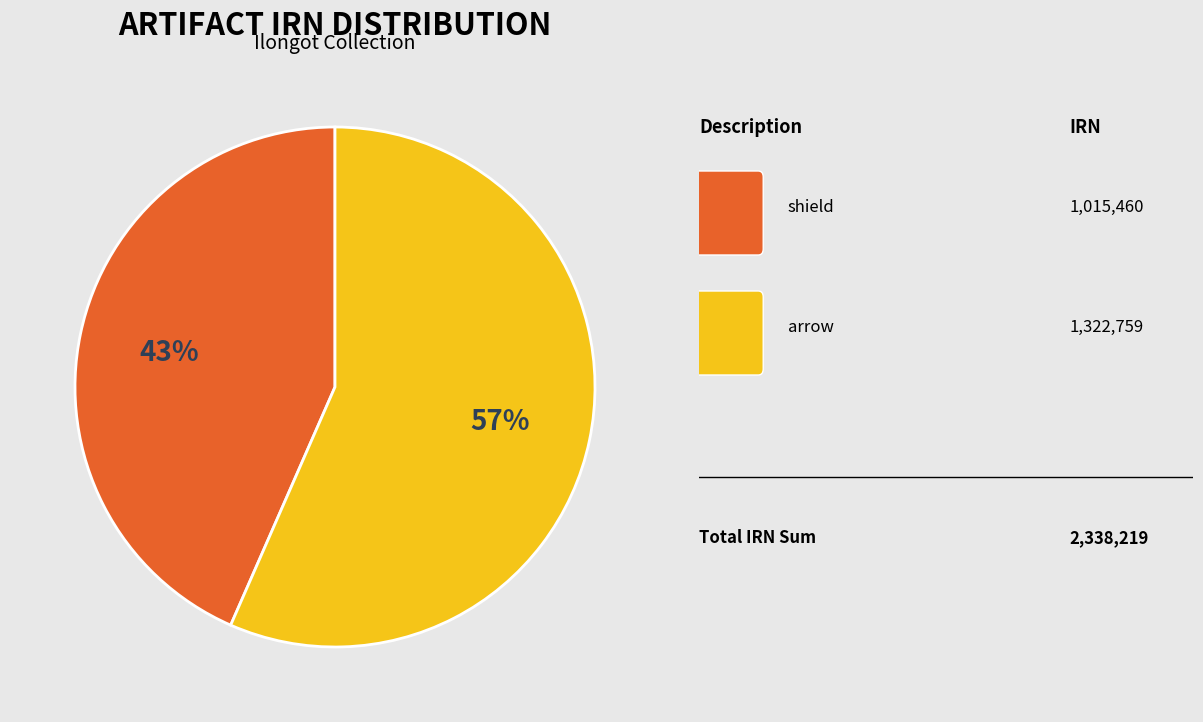

How many slices are in this pie chart?

2